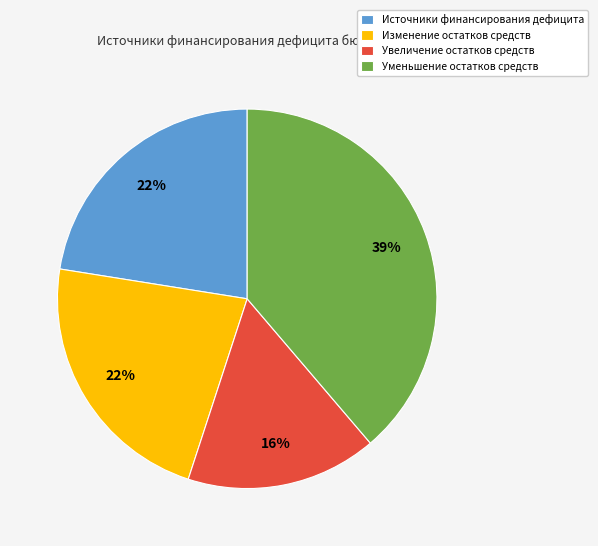

What is the ratio of the value at Увеличение остатков средств to the value at Источники финансирования дефицита?

0.7